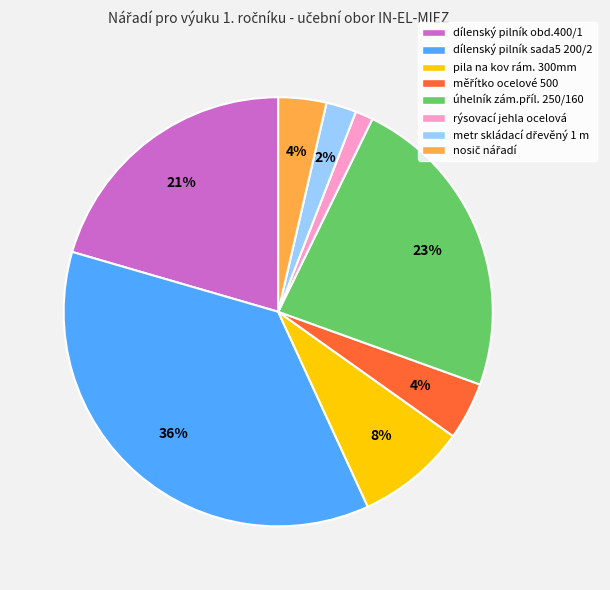

The dílenský pilník sada5 200/2 slice represents 26% of the pie. True or false?

False